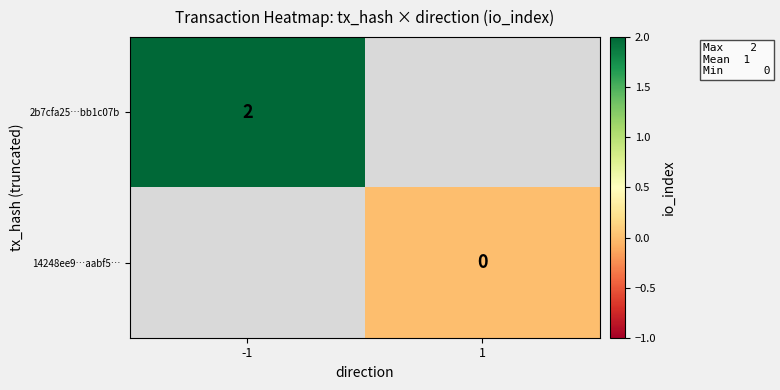

The 2b7cfa25…bb1c07b series shows 1 at -1. True or false?

False